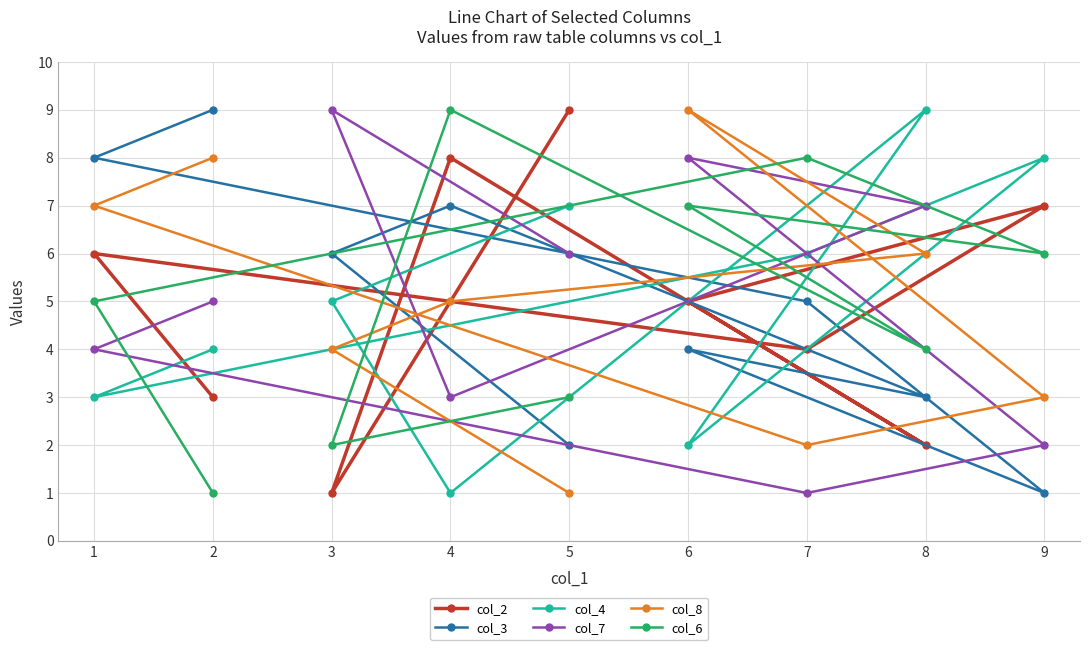

Reading left to right, what are all the values shown in this chart?

col_2: 1=6	2=3	3=1	4=8	5=9	6=5	7=4	8=2	9=7
col_3: 1=8	2=9	3=6	4=7	5=2	6=4	7=5	8=3	9=1
col_4: 1=3	2=4	3=5	4=1	5=7	6=2	7=6	8=9	9=8
col_7: 1=4	2=5	3=9	4=3	5=6	6=8	7=1	8=7	9=2
col_8: 1=7	2=8	3=4	4=5	5=1	6=9	7=2	8=6	9=3
col_6: 1=5	2=1	3=2	4=9	5=3	6=7	7=8	8=4	9=6